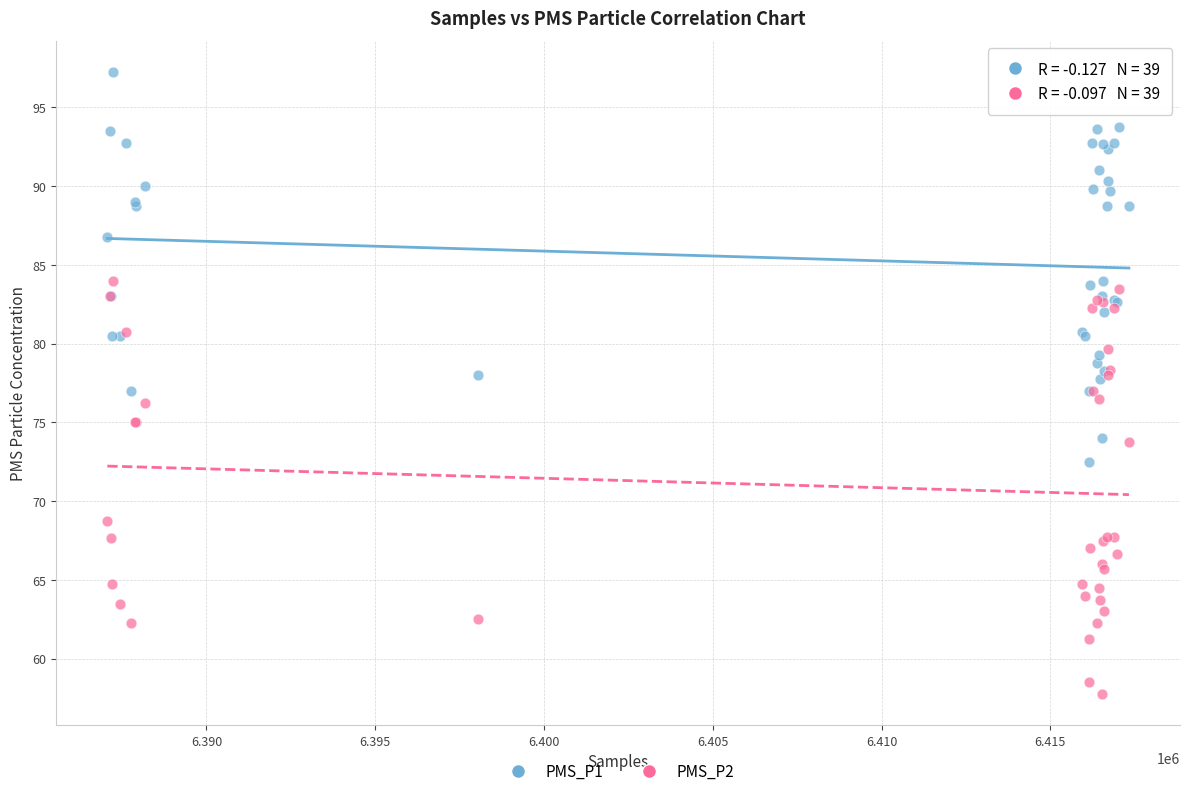

Which series reaches the maximum Y coordinate?

PMS_P1